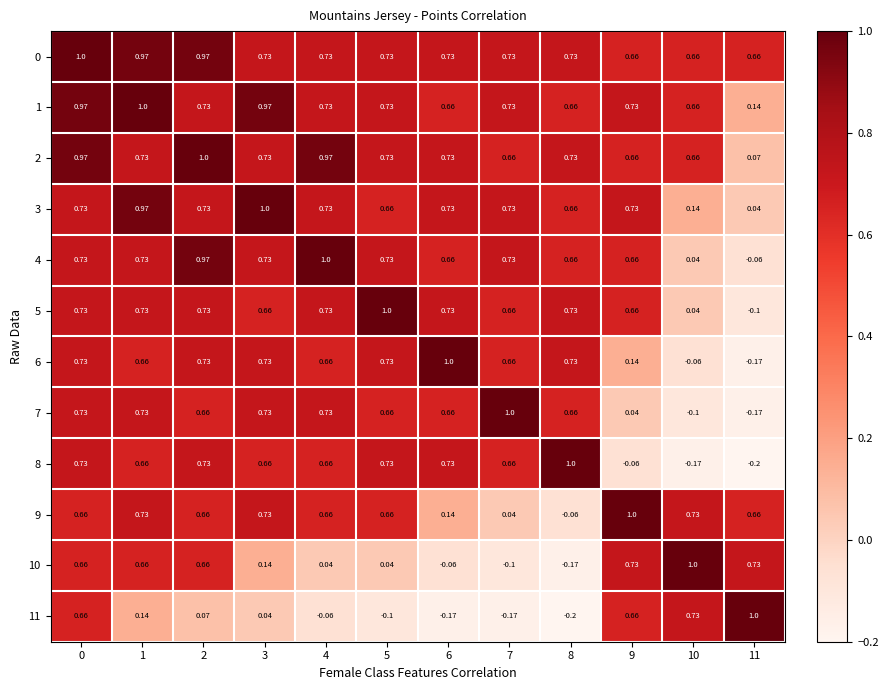

How many values in 8 are above zero?

9